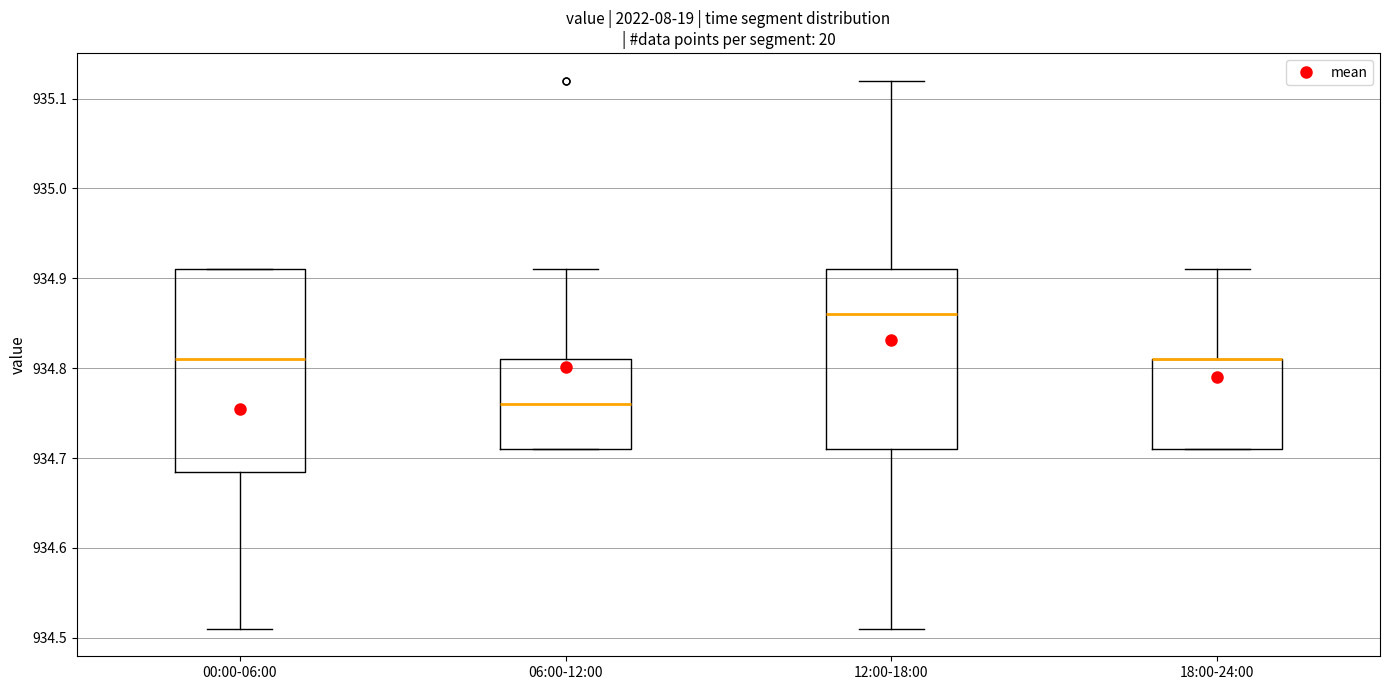

Reading left to right, transcribe this box plot: for each box, give where its median line is, the range the box spans, and where its two whiskers end, as read against the y-axis. The values are not printed on the chart, so give them approximately, as read against the axis.

00:00-06:00: median 934.81, box 934.69 to 934.91, whiskers 934.51 to 934.91
06:00-12:00: median 934.76, box 934.71 to 934.81, whiskers 934.71 to 934.91
12:00-18:00: median 934.86, box 934.71 to 934.91, whiskers 934.51 to 935.12
18:00-24:00: median 934.81 (drawn on the box's upper edge), box 934.71 to 934.81, whiskers 934.71 to 934.91